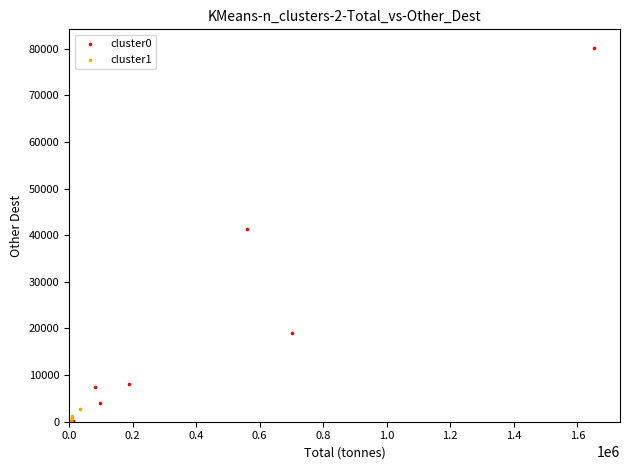

Which series has the widest spread of Y values?

cluster0